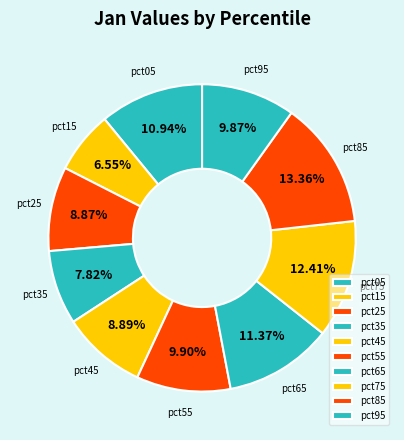

True or false: pct55 accounts for 10% of the total.

True